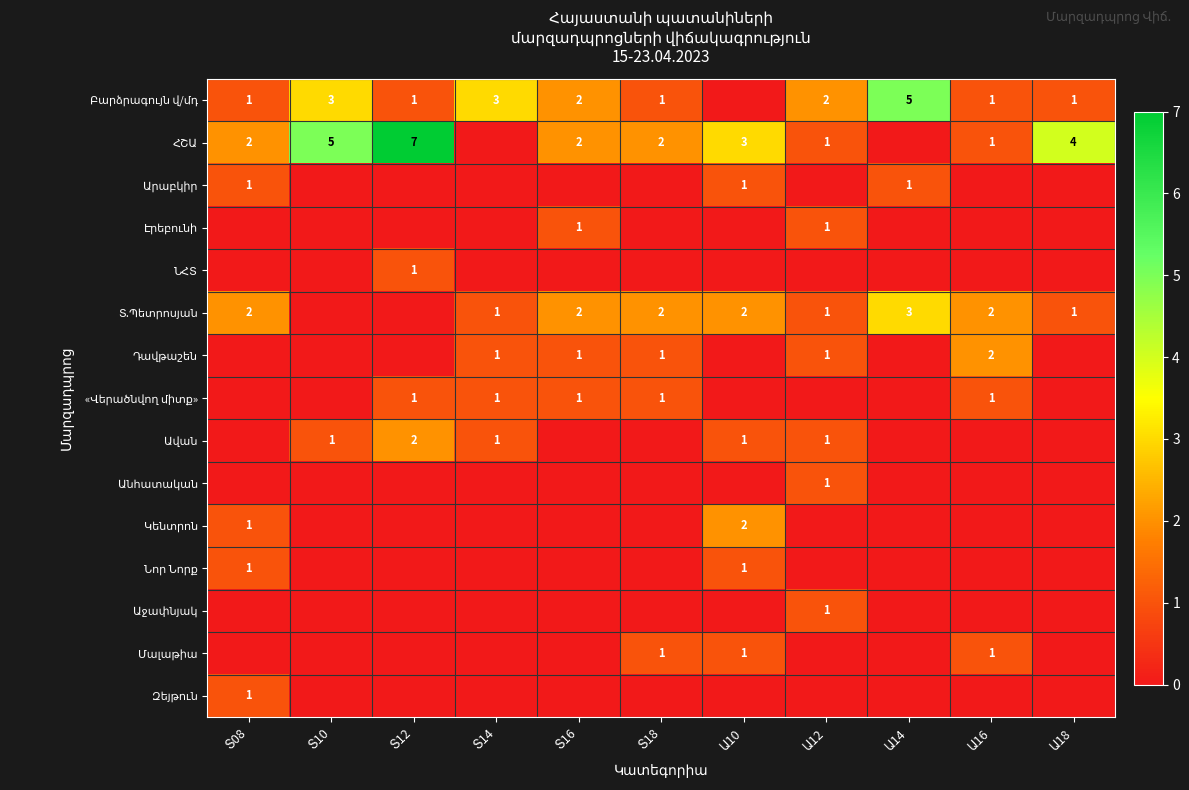

Rank the categories by «Վերածնվող միտք» value from lowest to highest.

Տ08, Տ10, Ա10, Ա12, Ա14, Ա18, Տ12, Տ14, Տ16, Տ18, Ա16